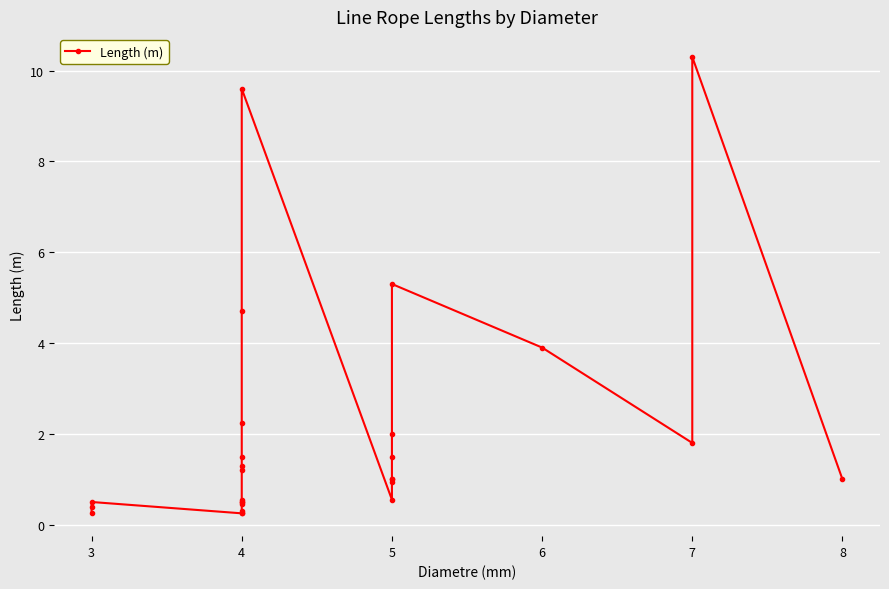

Where is the data nearest to the value 5?

4